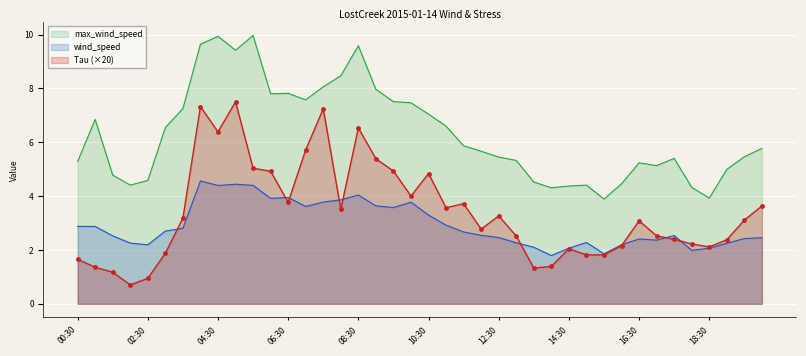

What is the difference between the second highest and minimum values in the max_wind_speed series?

6.0